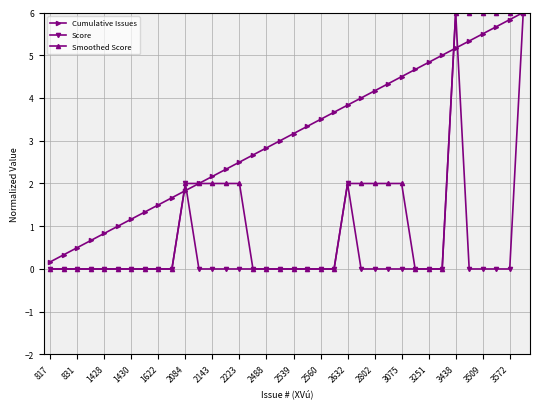

Reading left to right, what are all the values shown in this chart?

Cumulative Issues: 0.2	0.3	0.5	0.7	0.8	1.0	1.2	1.3	1.5	1.7	1.8	2.0	2.2	2.3	2.5	2.7	2.8	3.0	3.2	3.3	3.5	3.7	3.8	4.0	4.2	4.3	4.5	4.7	4.8	5.0	5.2	5.3	5.5	5.7	5.8	6.0
Score: 0.0	0.0	0.0	0.0	0.0	0.0	0.0	0.0	0.0	0.0	2.0	0.0	0.0	0.0	0.0	0.0	0.0	0.0	0.0	0.0	0.0	0.0	2.0	0.0	0.0	0.0	0.0	0.0	0.0	0.0	6.0	0.0	0.0	0.0	0.0	6.0
Smoothed Score: 0.0	0.0	0.0	0.0	0.0	0.0	0.0	0.0	0.0	0.0	2.0	2.0	2.0	2.0	2.0	0.0	0.0	0.0	0.0	0.0	0.0	0.0	2.0	2.0	2.0	2.0	2.0	0.0	0.0	0.0	6.0	6.0	6.0	6.0	6.0	6.0